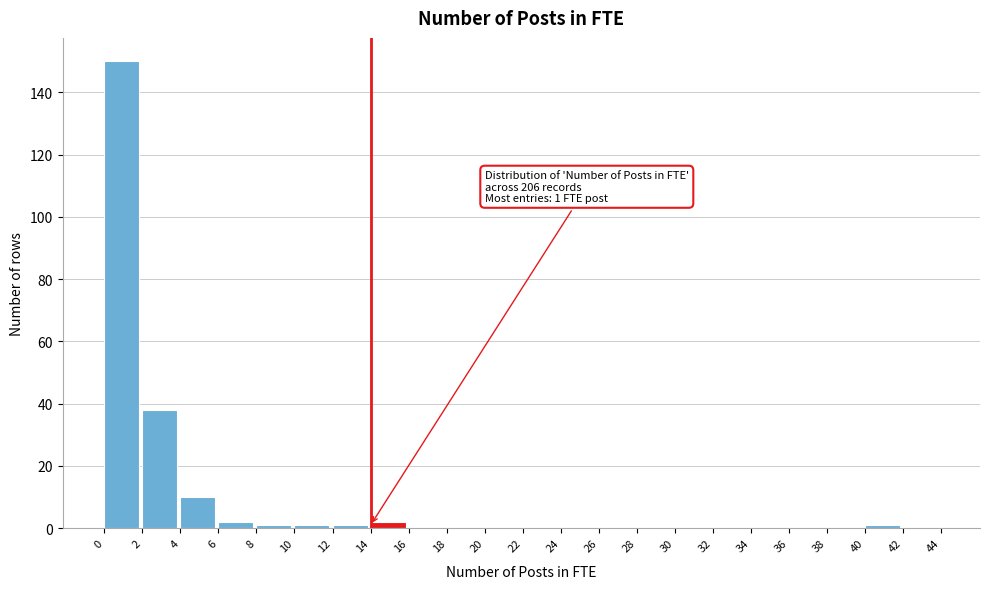

Over which range of the x-axis is the bar tallest?

0 to 2